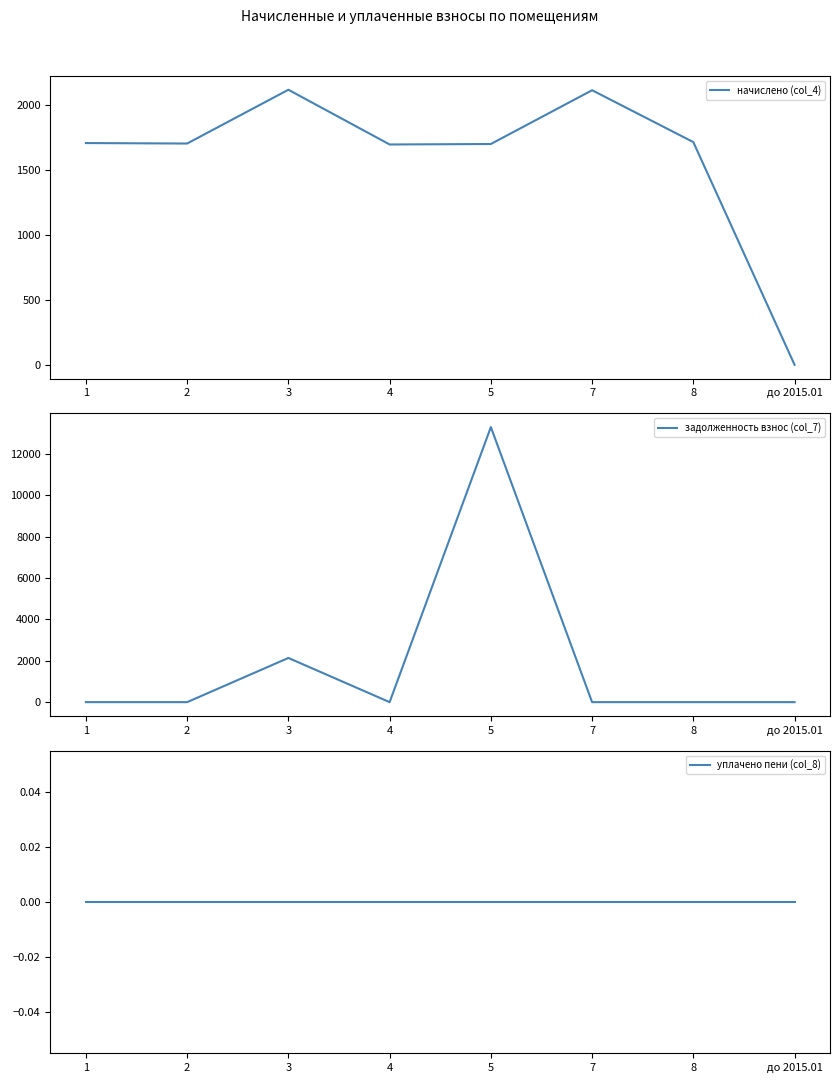

Is this an area chart (filled region under the line)?

No